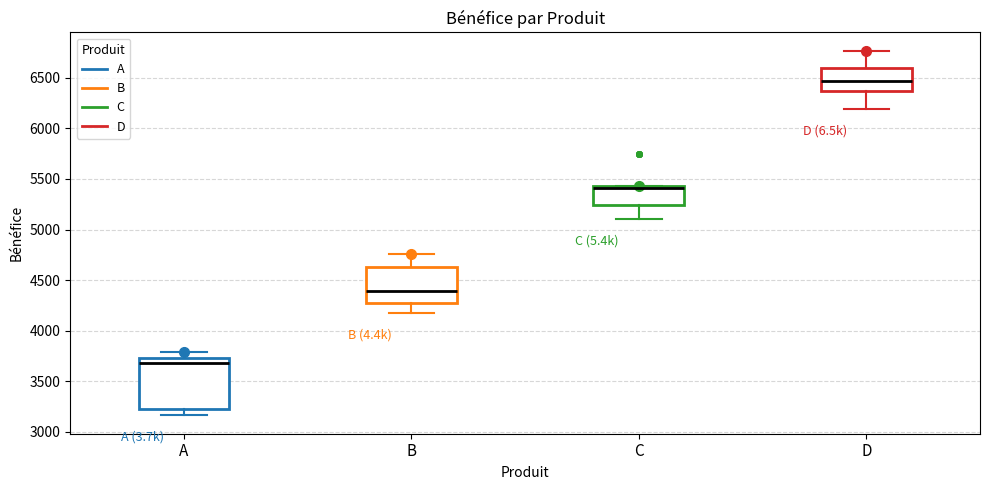

Where is the upper edge of the box for A on the y-axis? The values are not printed on the chart, so give them approximately, as read against the axis.

3750